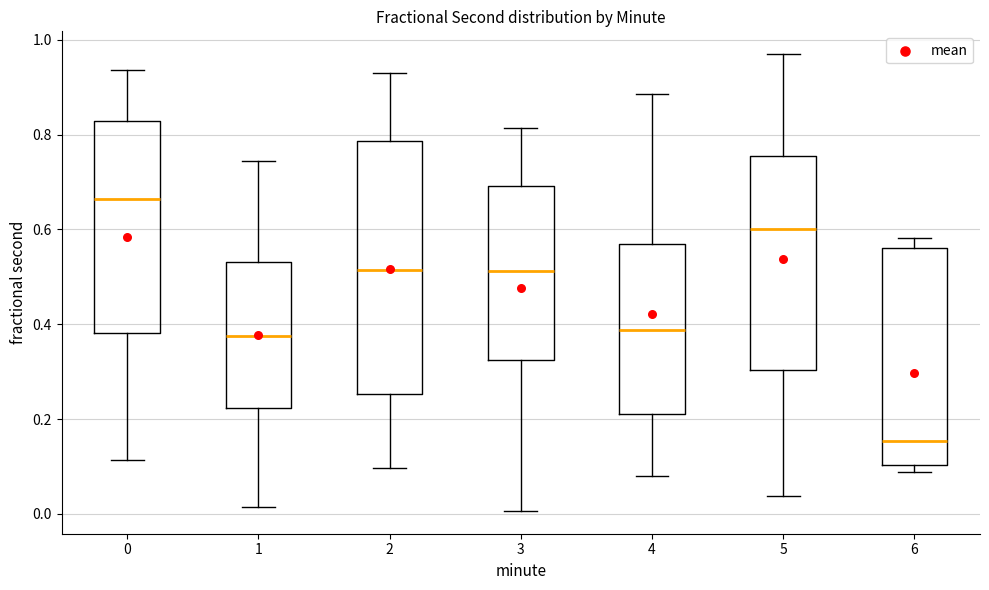

Reading left to right, transcribe this box plot: for each box, give where its median line is, the range the box spans, and where its two whiskers end, as read against the y-axis. The values are not printed on the chart, so give them approximately, as read against the axis.

0: median 0.66, box 0.38 to 0.82, whiskers 0.12 to 0.94
1: median 0.38, box 0.22 to 0.54, whiskers 0.02 to 0.74
2: median 0.52, box 0.26 to 0.78, whiskers 0.10 to 0.94
3: median 0.52, box 0.32 to 0.70, whiskers 0.00 to 0.82
4: median 0.38, box 0.22 to 0.56, whiskers 0.08 to 0.88
5: median 0.60, box 0.30 to 0.76, whiskers 0.04 to 0.96
6: median 0.16, box 0.10 to 0.56, whiskers 0.08 to 0.58